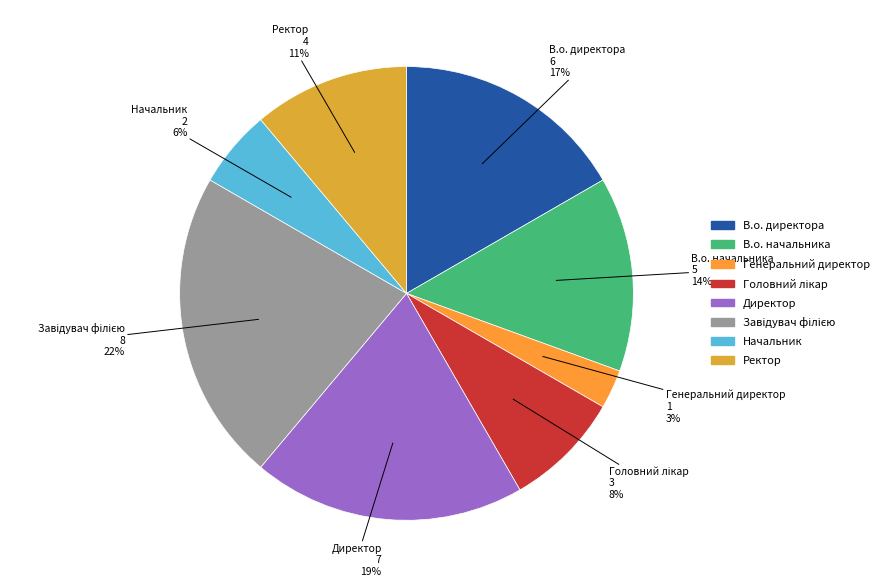

To the nearest percent, what portion does Начальник represent?

6%